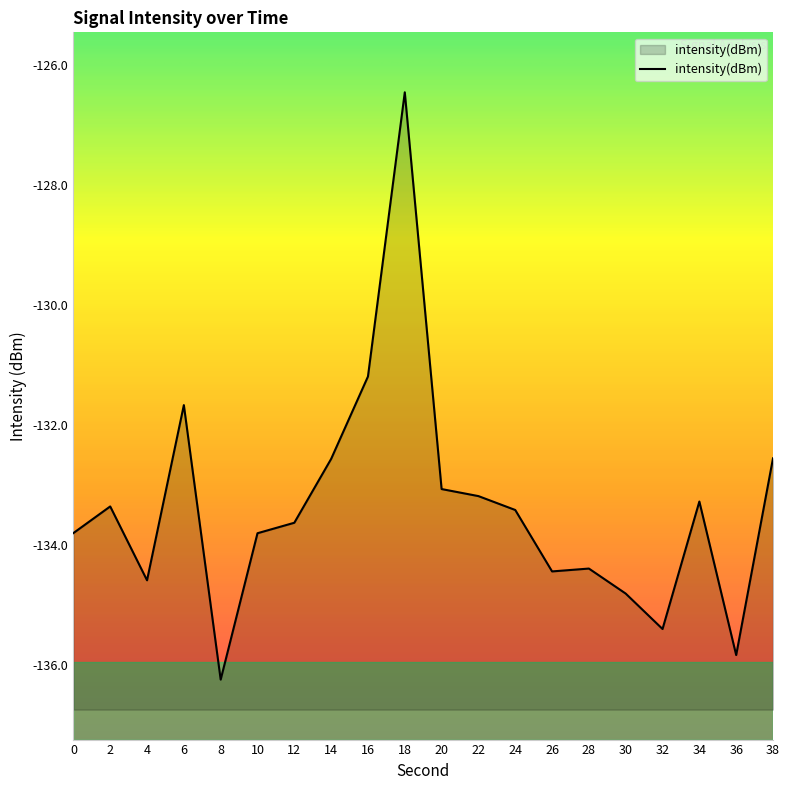

Reading right to left, transcribe all the data shown in this chart.

38=-132.6	36=-135.8	34=-133.3	32=-135.4	30=-134.8	28=-134.4	26=-134.4	24=-133.4	22=-133.2	20=-133.1	18=-126.5	16=-131.2	14=-132.6	12=-133.6	10=-133.8	8=-136.2	6=-131.7	4=-134.6	2=-133.4	0=-133.8